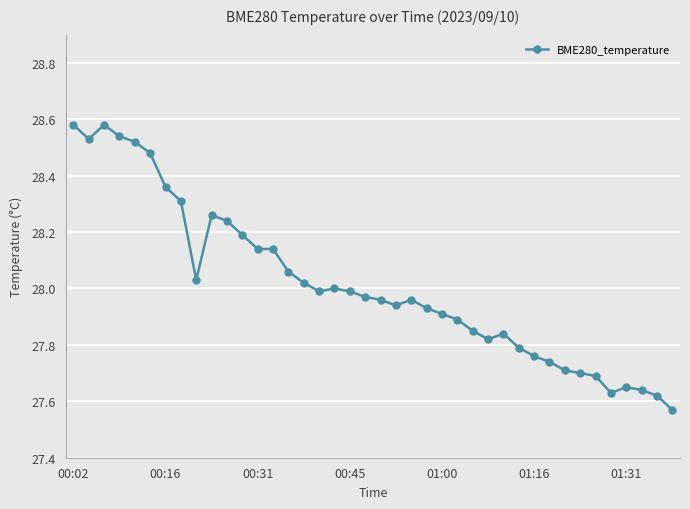

Does the chart display data point markers on the line(s)?

Yes